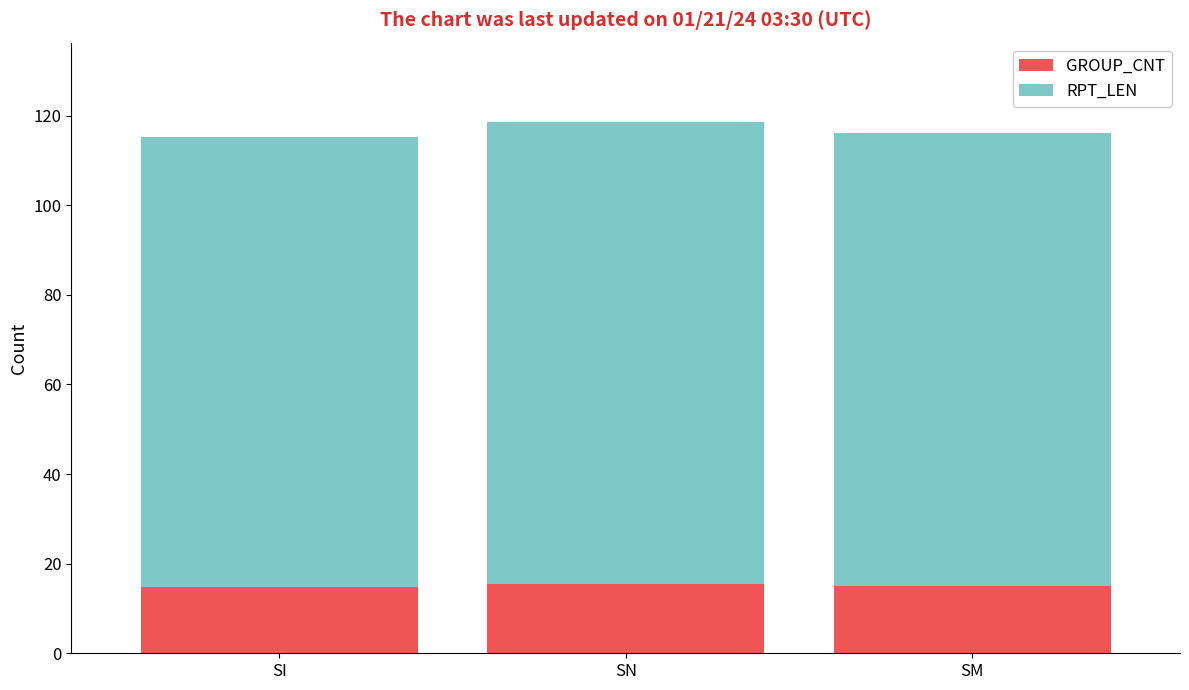

What is the approximate value of GROUP_CNT at SN?

15.4